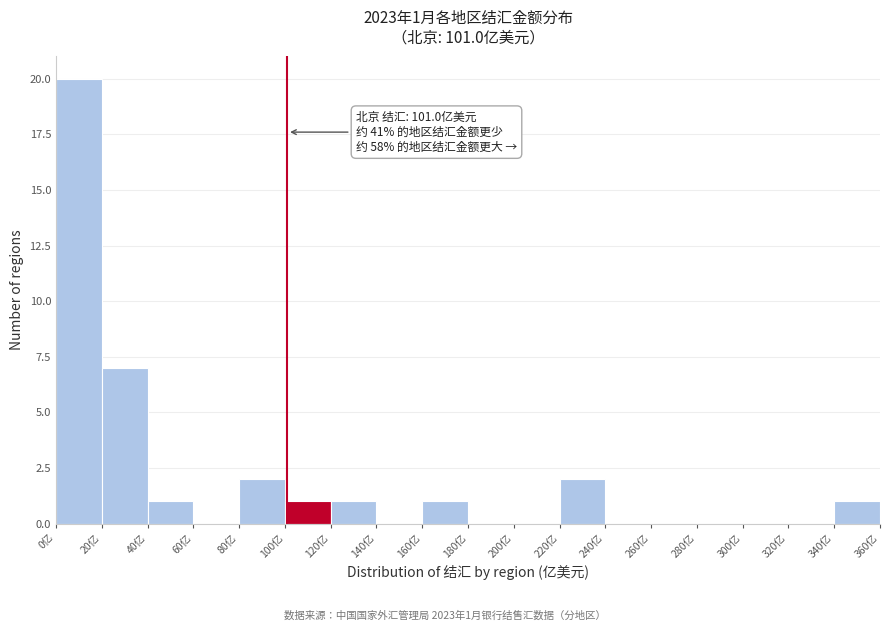

Over which range of the x-axis is the bar tallest?

0 to 20